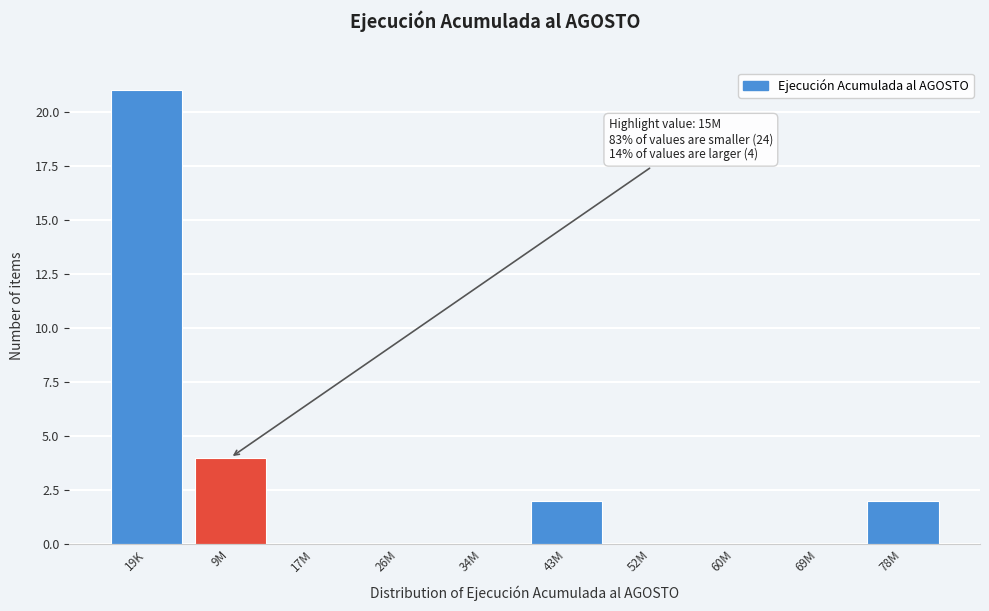

Reading right to left, extract all data points from this chart.

78M=2	69M=0	60M=0	52M=0	43M=2	34M=0	26M=0	17M=0	9M=4	19K=21